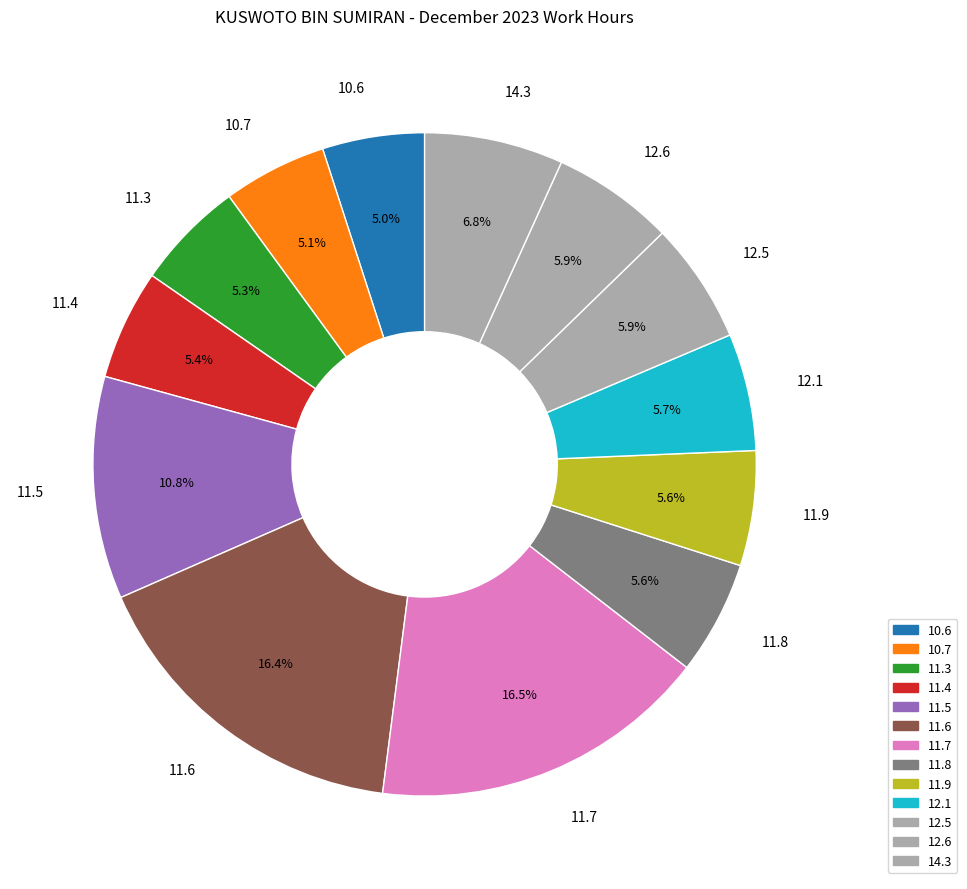

Which has a higher value, 11.9 or 10.7?

11.9